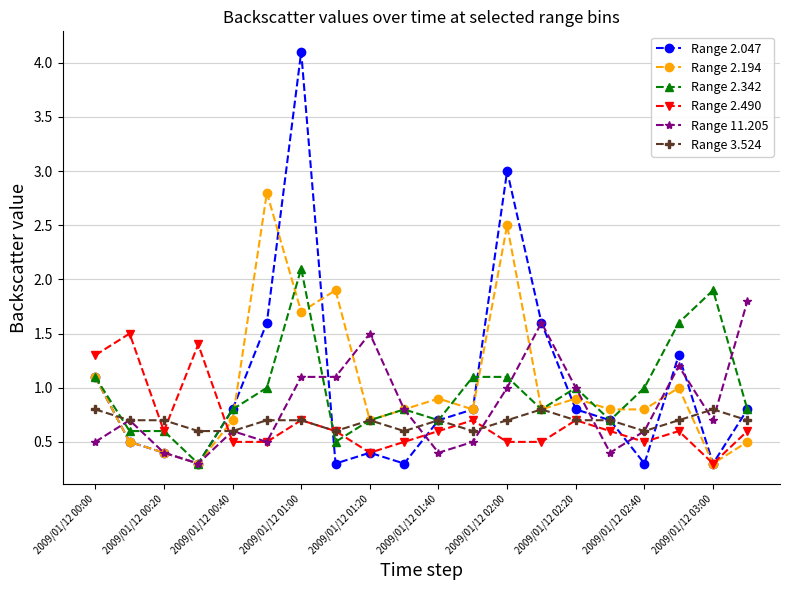

What is the value of the Range 2.490 point at the 11th from the left?

0.6